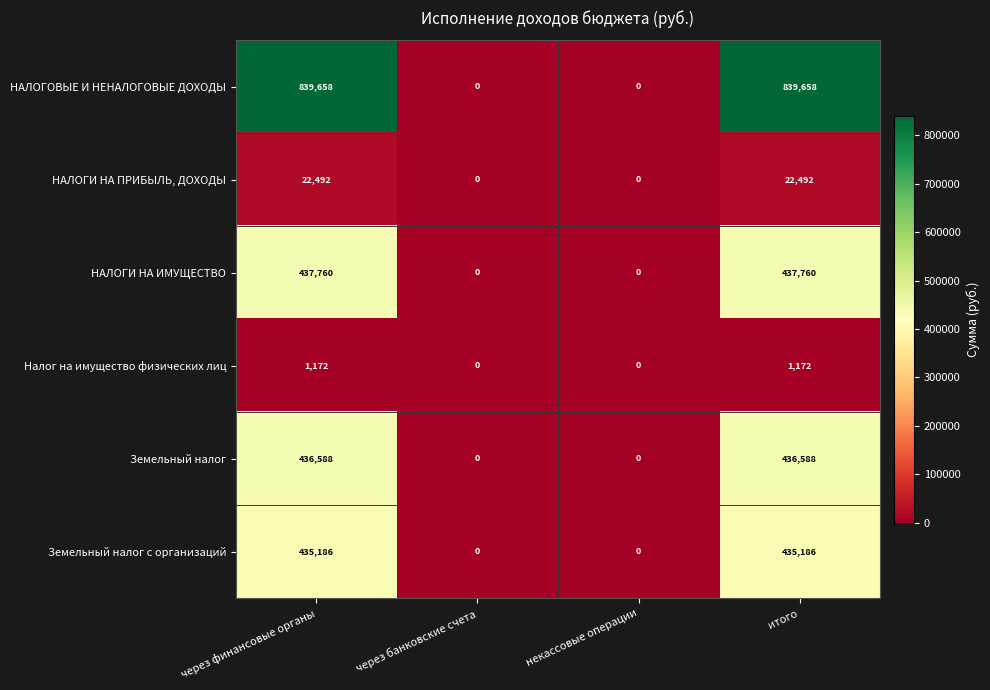

What is the sum of all НАЛОГИ НА ИМУЩЕСТВО values?

875520